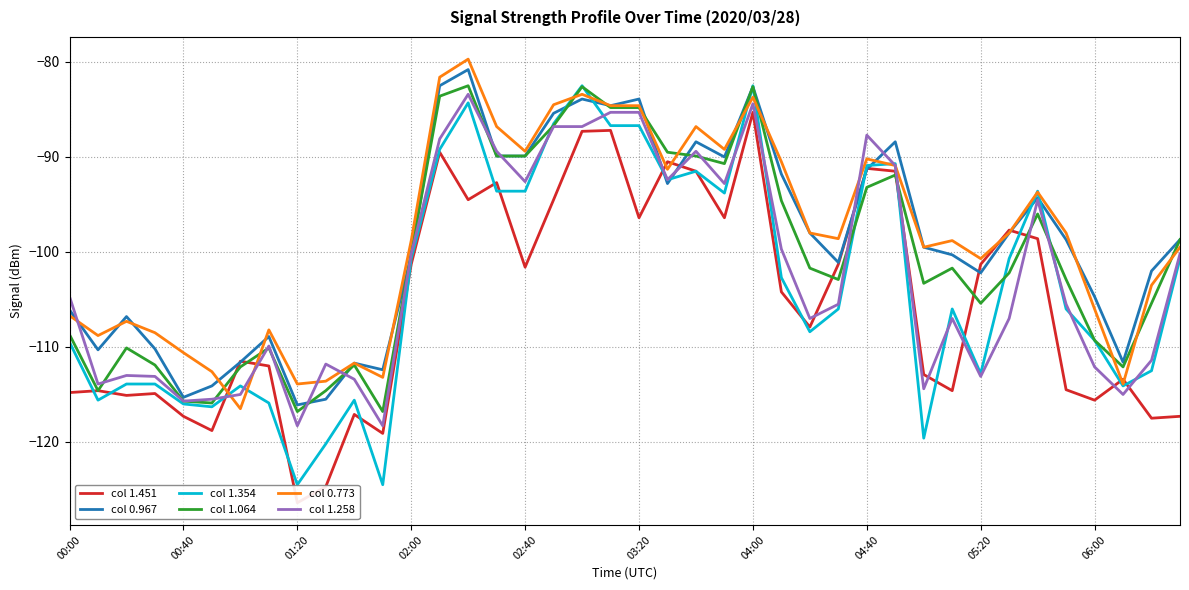

The value of col 1.354 at 27 is -106.0. True or false?

True